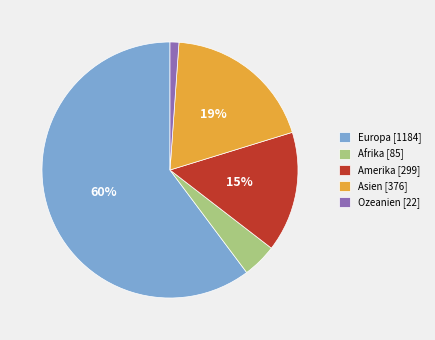

Is the sum of Amerika and Afrika greater than half?

No